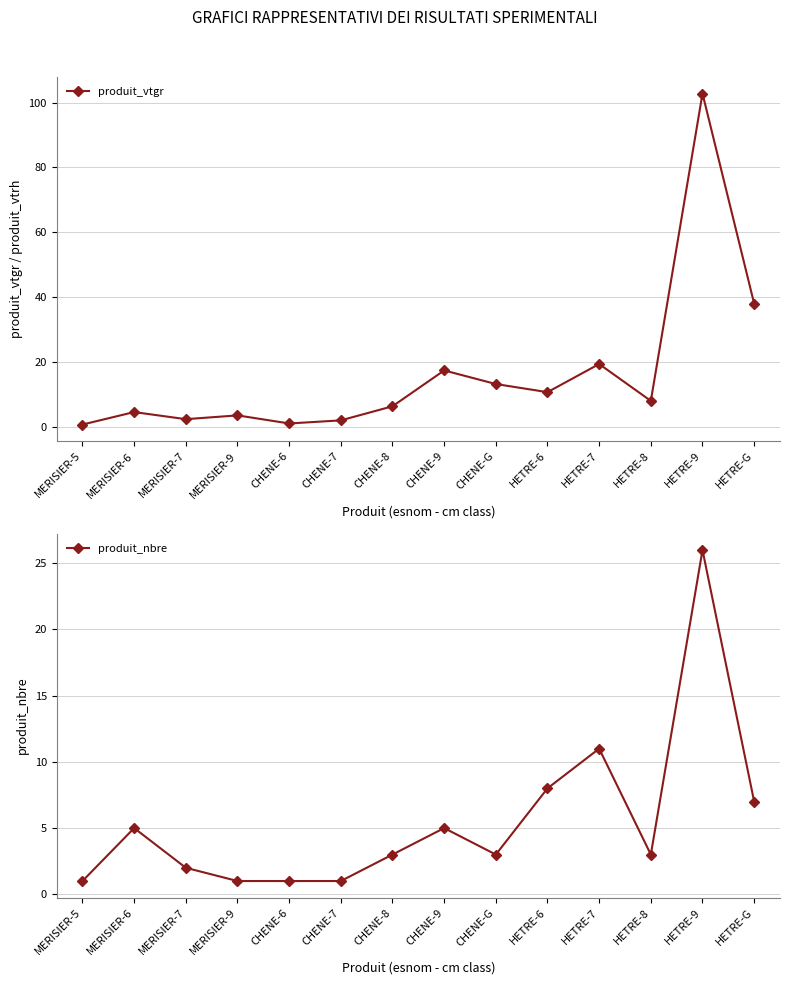

What is the label of the 4th point from the right?

HETRE-7